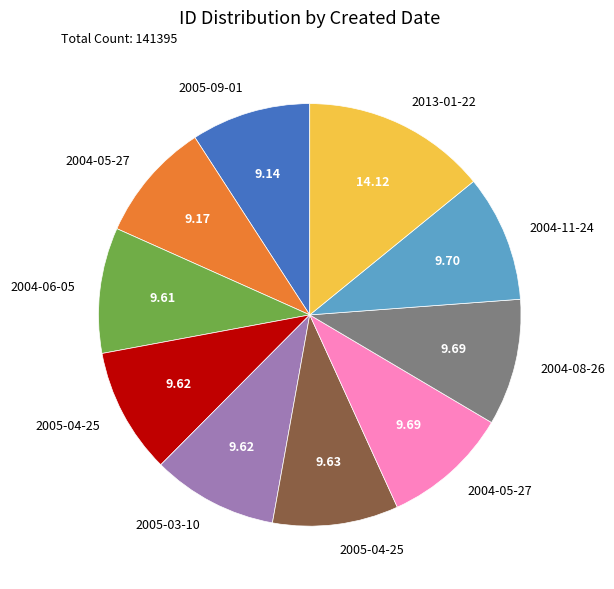

Is there a majority slice in this chart?

No